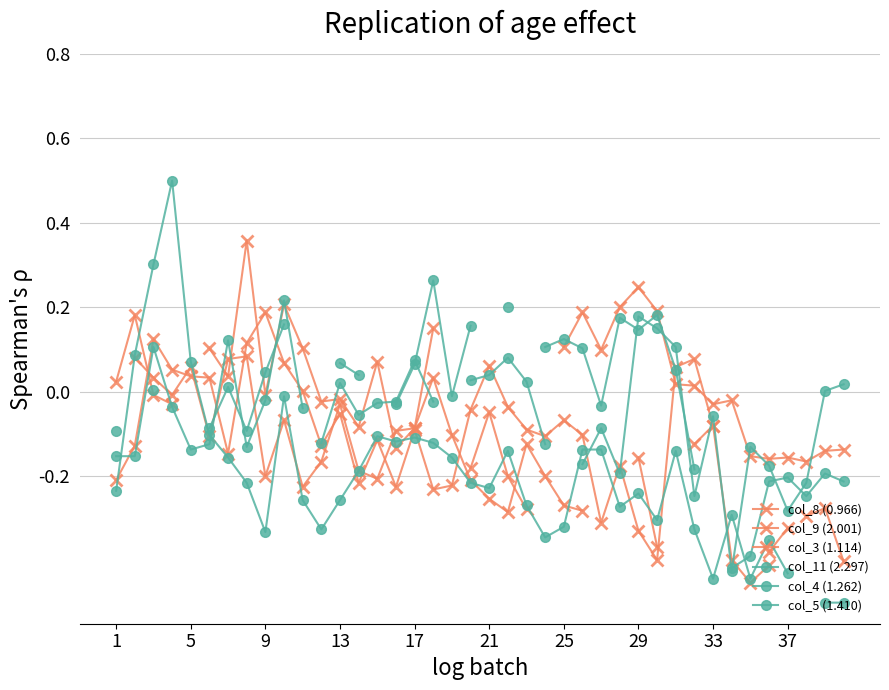

Which series changed the most between 1 and 19?

col_5 (1.410)